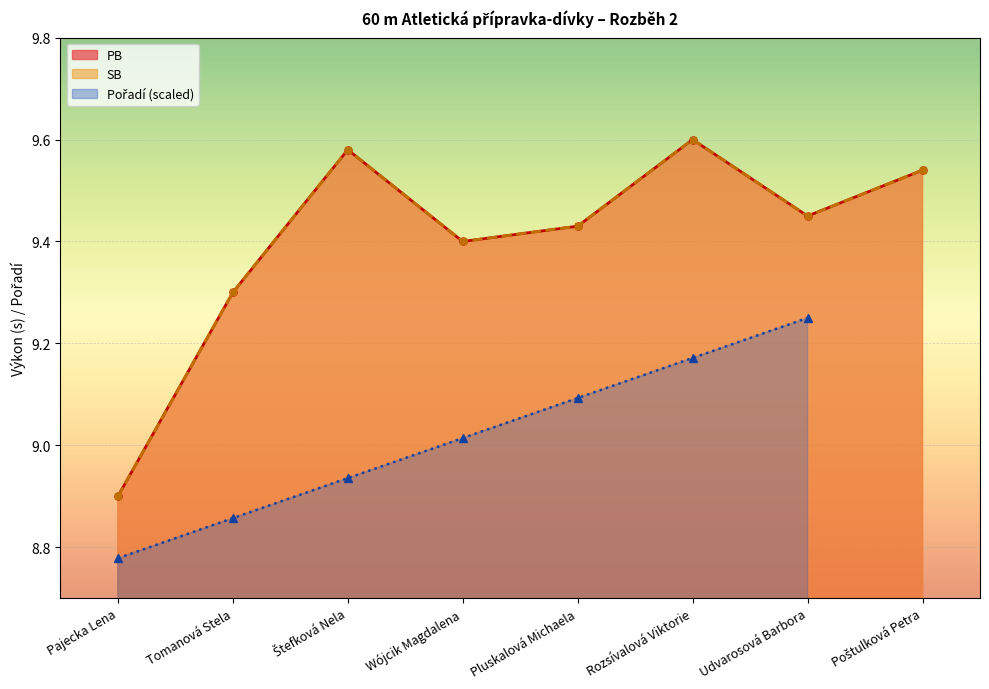

How many lines are shown in the chart?

2